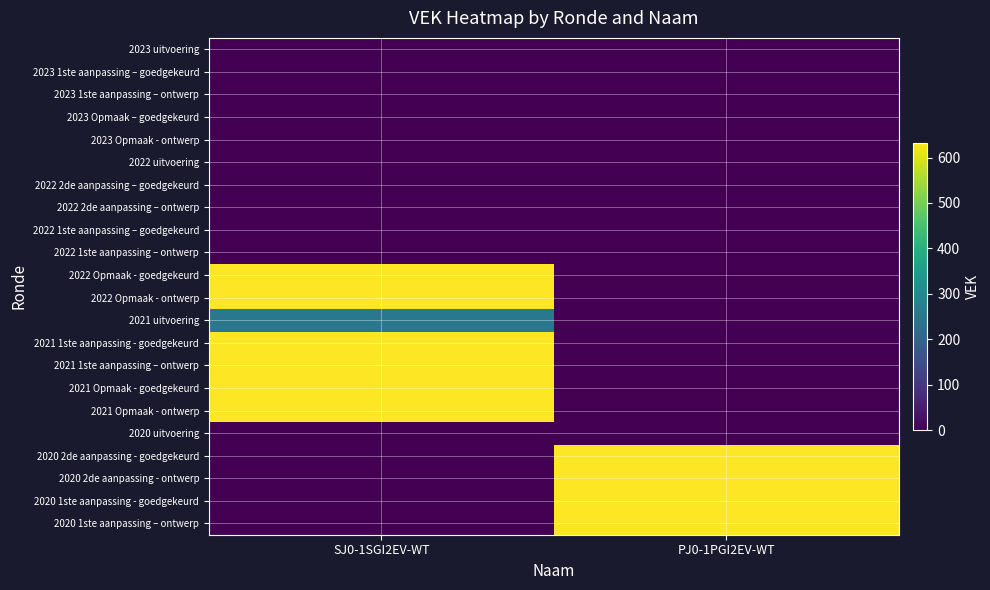

Which series has the largest range (max minus min)?

2022 Opmaak - goedgekeurd